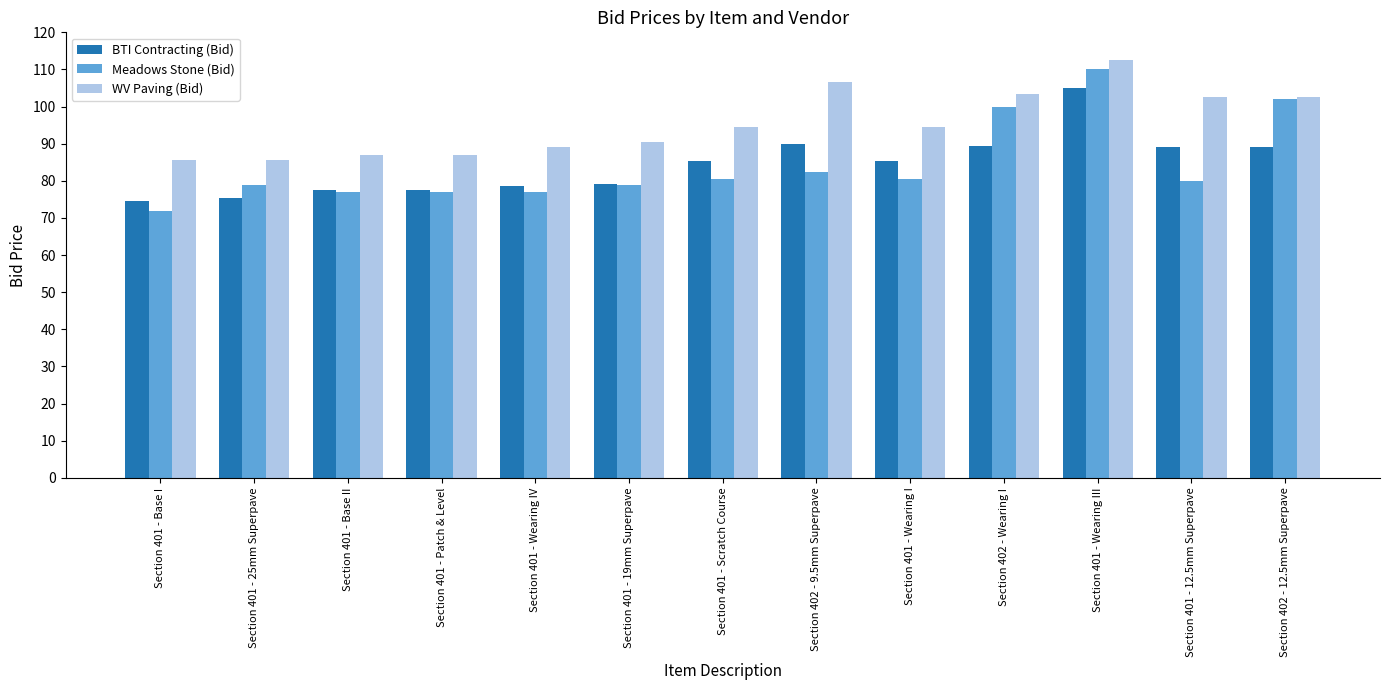

Between Section 401 - 25mm Superpave and Section 401 - Wearing I, which series saw the biggest shift?

BTI Contracting (Bid)